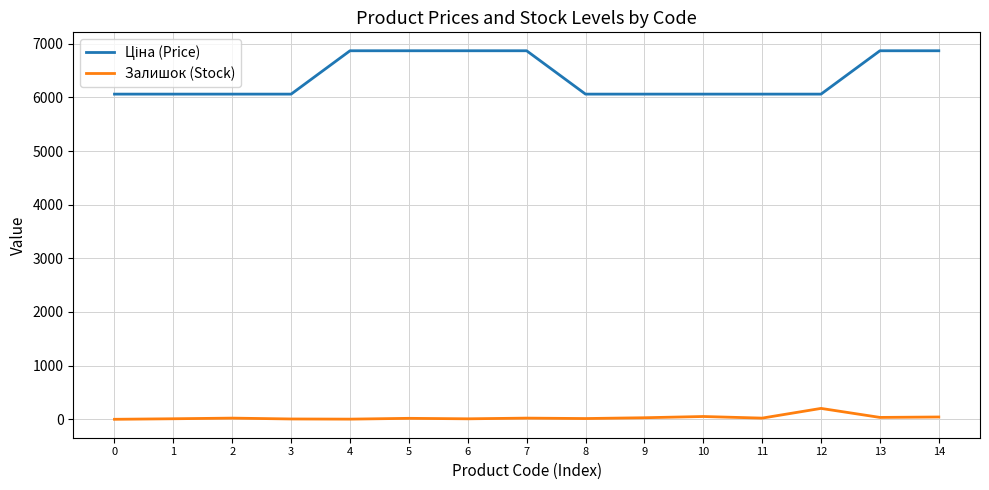

What is the maximum value shown in the chart?

6868.4